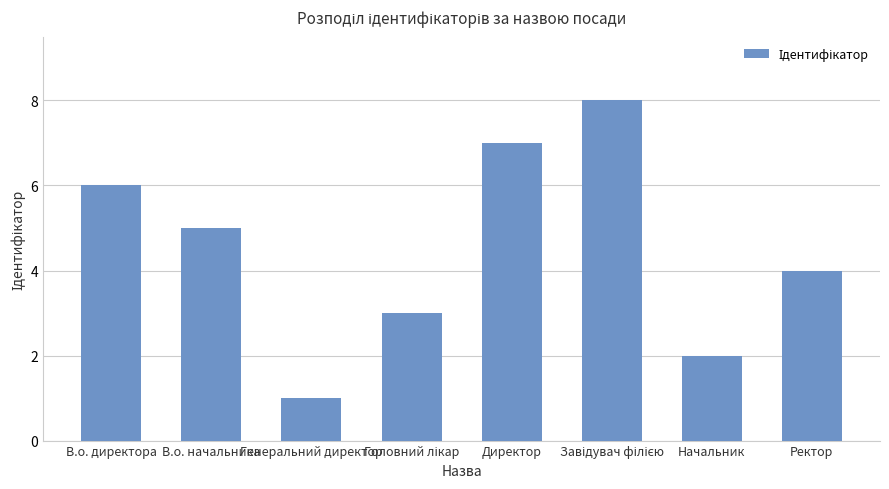

What is the maximum value shown in the chart?

8